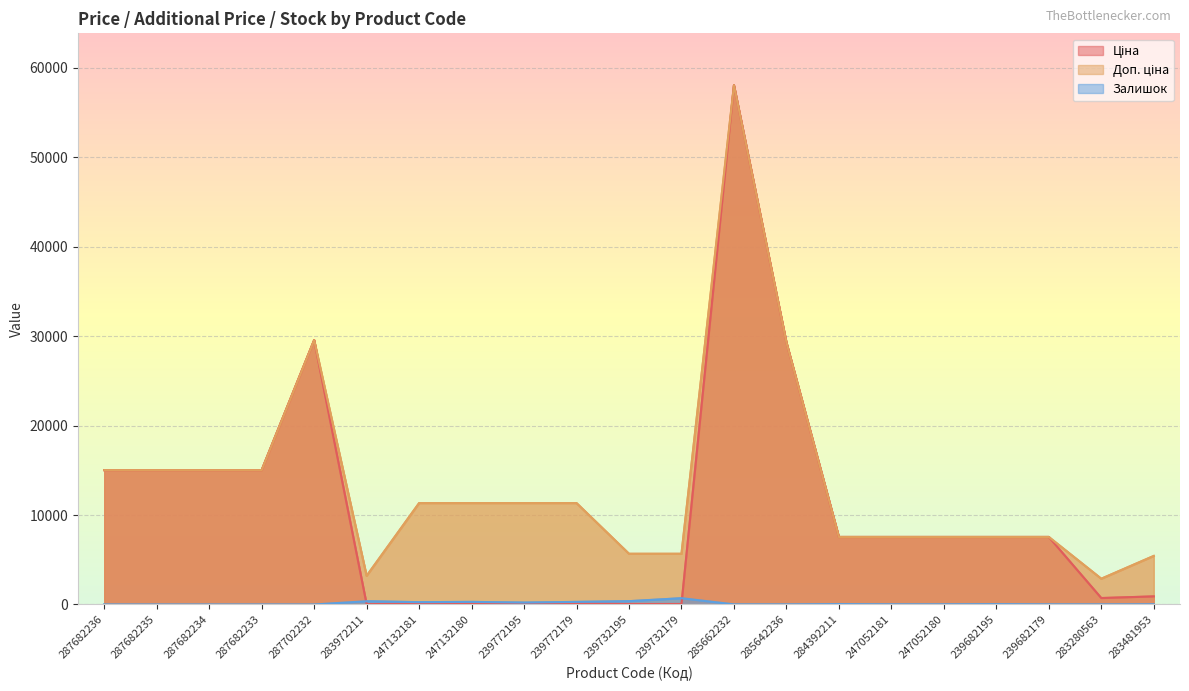

How many data points in Залишок are above 21?

10